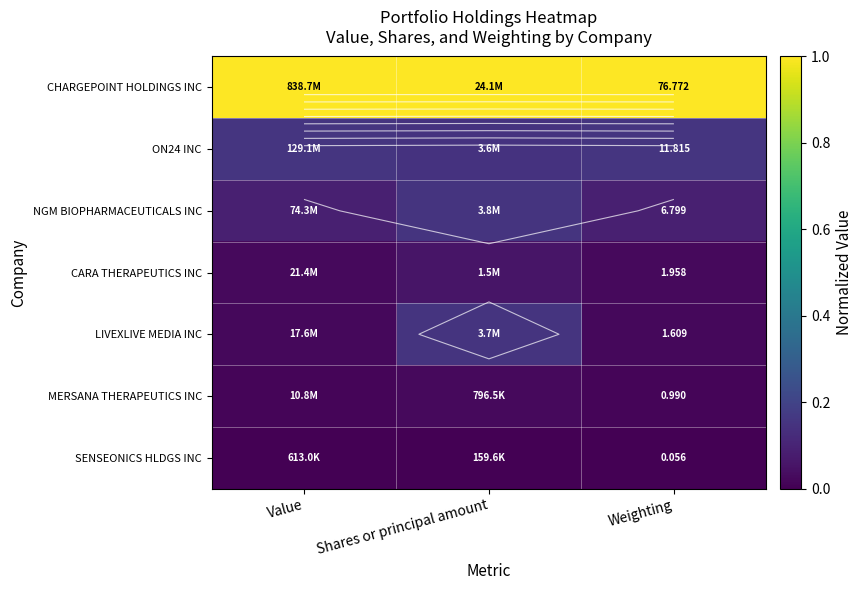

What is the maximum value shown in the chart?

1.0